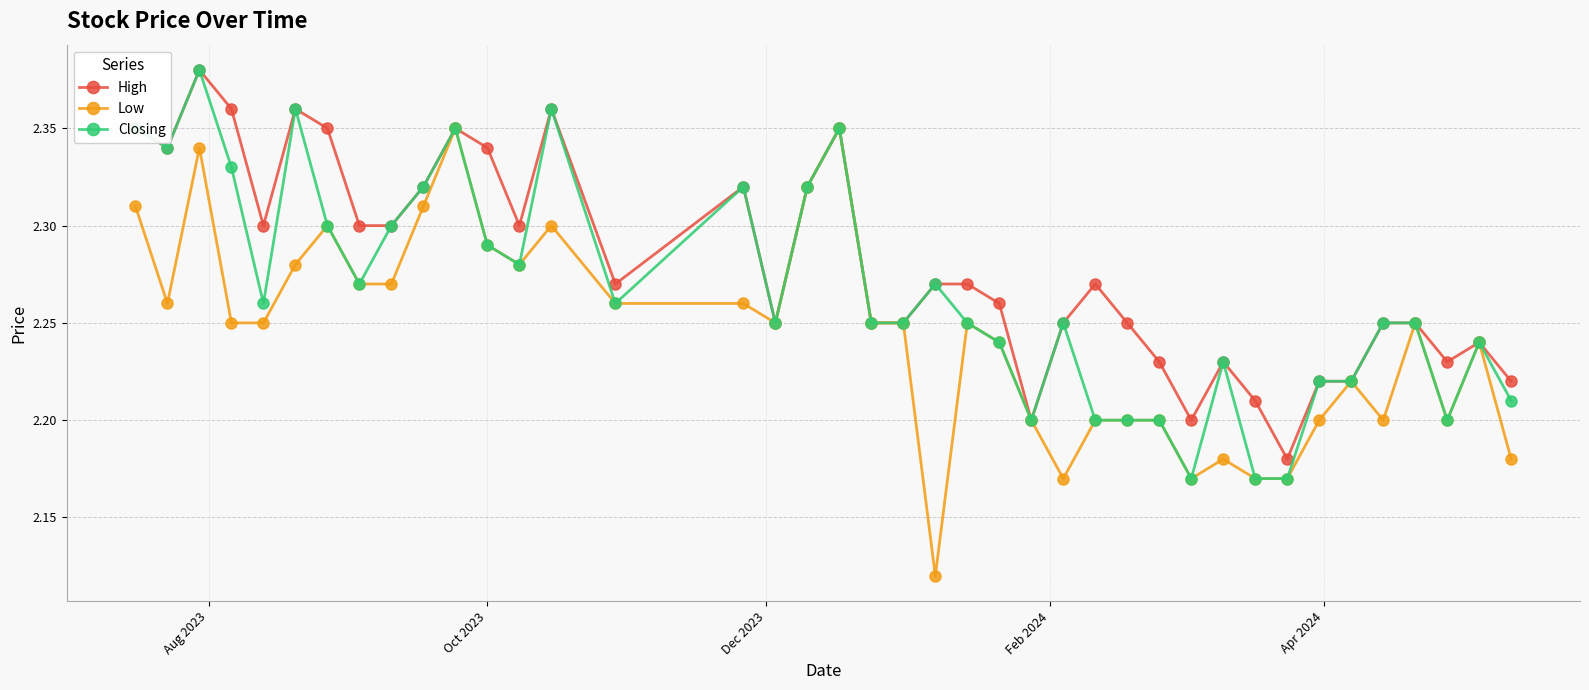

True or false: Low has more than 2 interior local peaks.

True